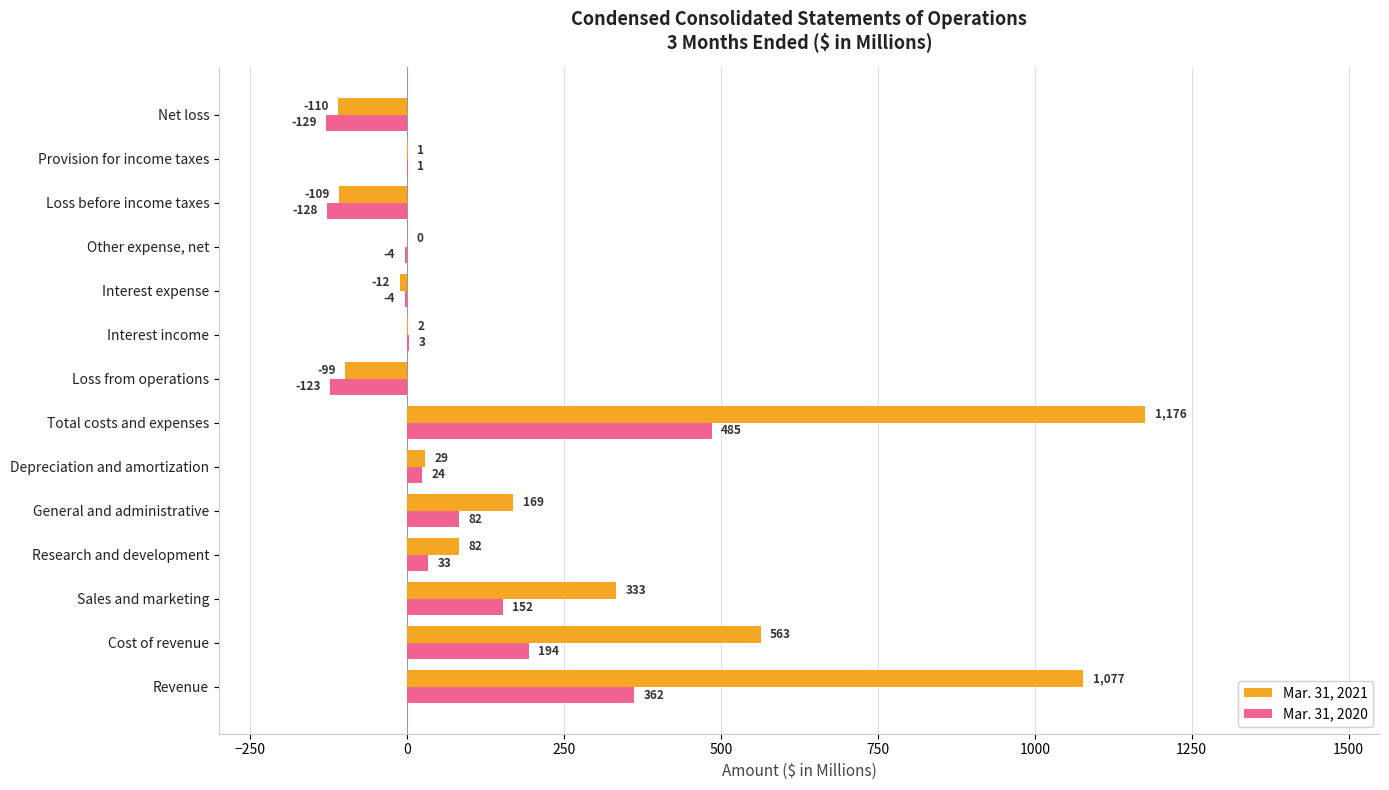

What is the sum of the Mar. 31, 2020 values at Cost of revenue and Net loss?

65